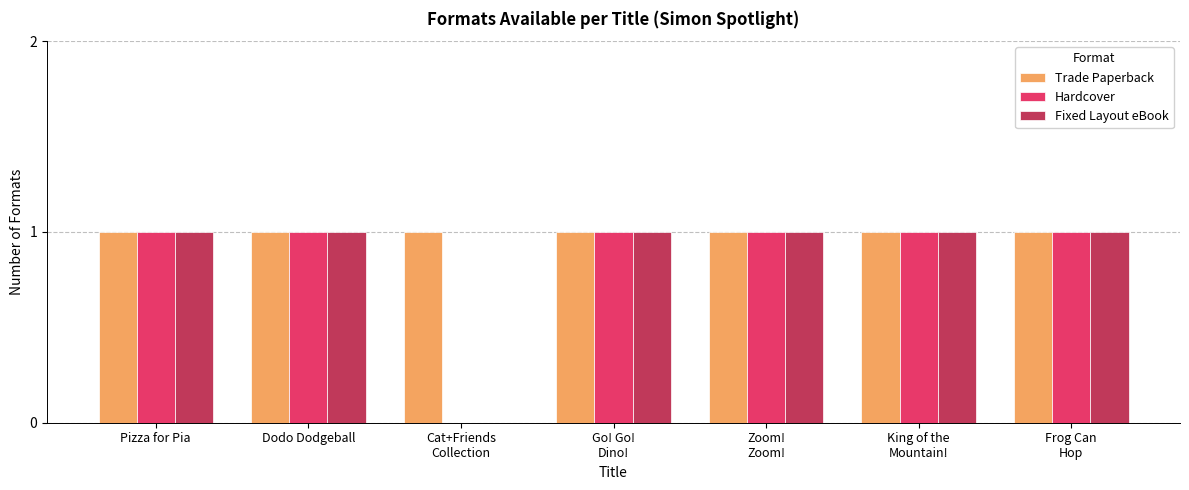

Which series has the largest total across all categories?

Trade Paperback